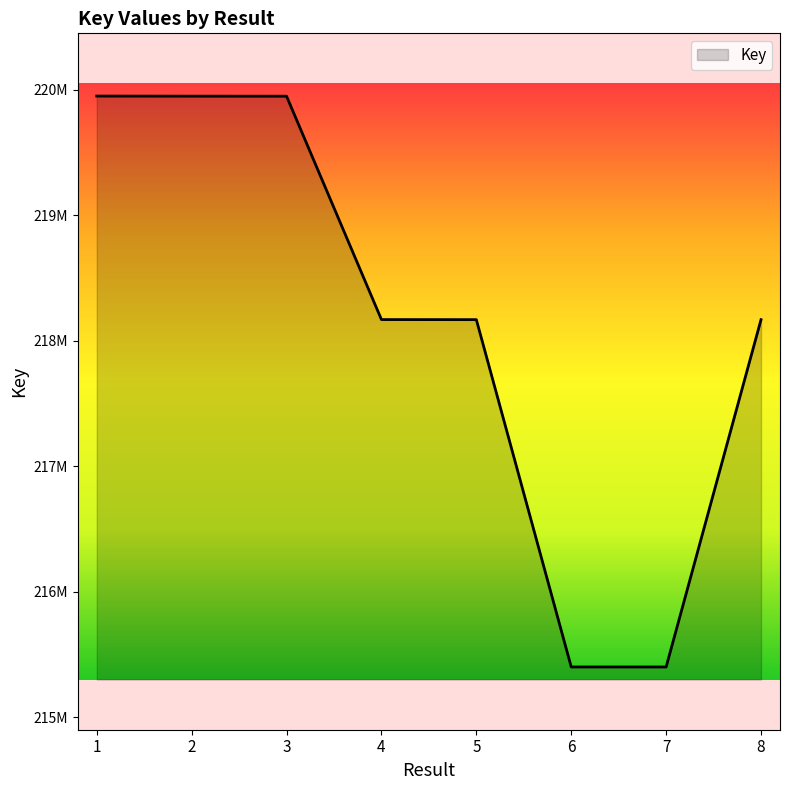

Where does the data first go above 218168895?

1